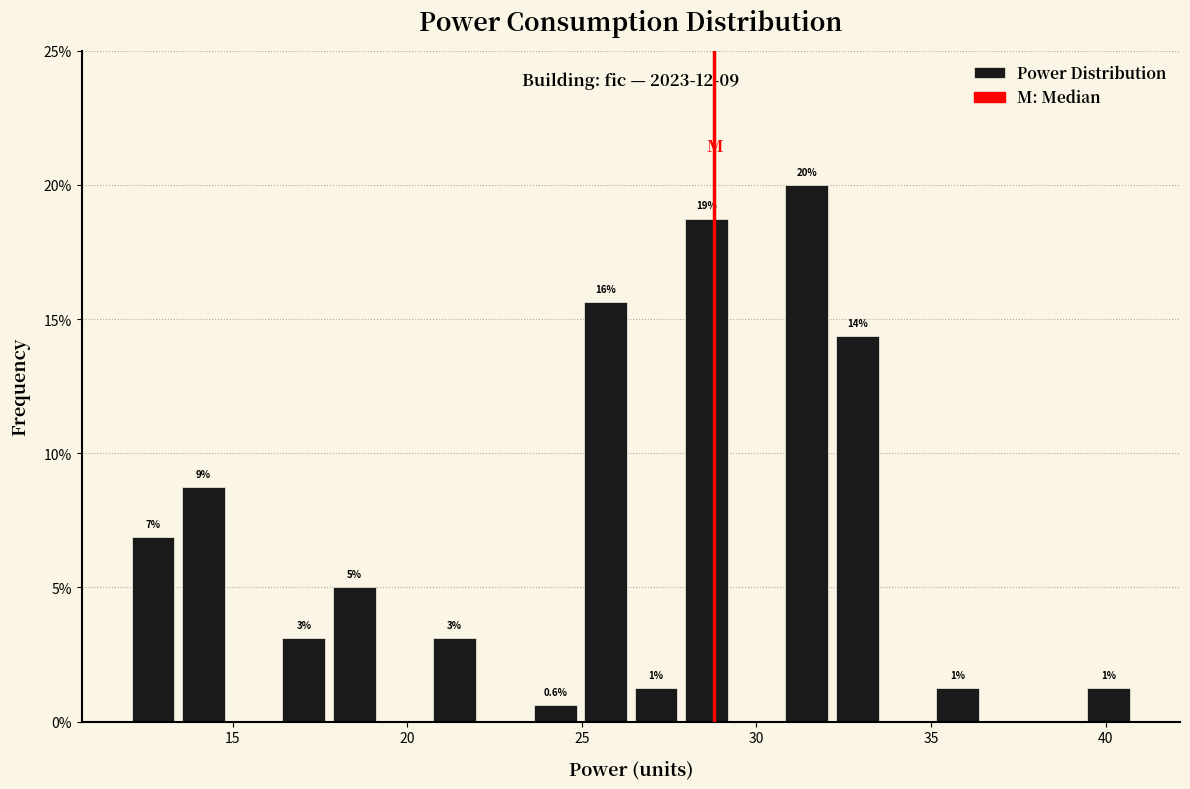

Around what value on the x-axis is the tallest bar? Give the approximate position of its centre, as read against the axis.

31.5